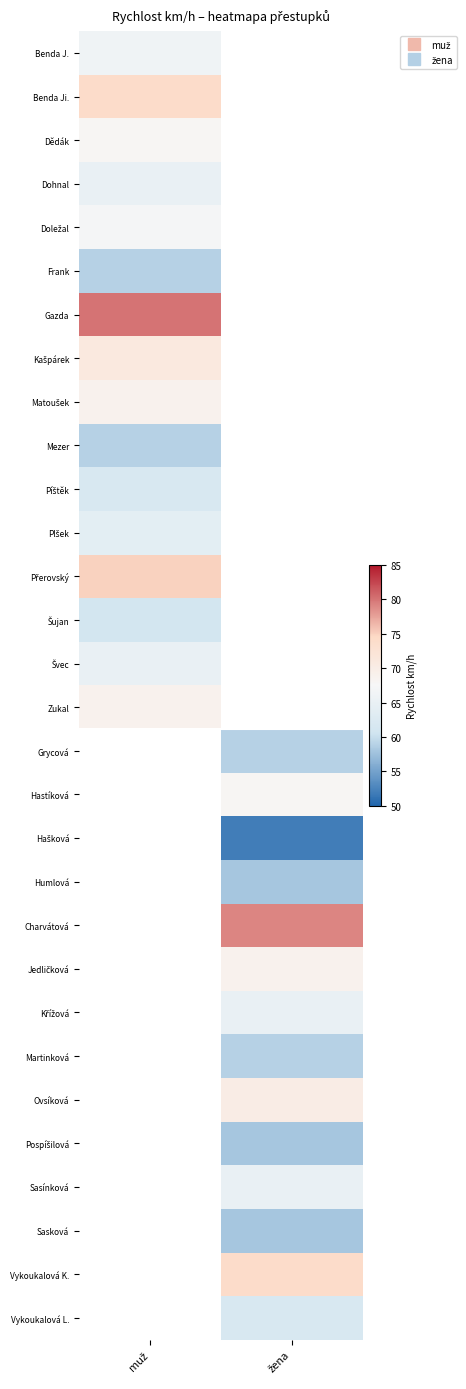

How many data points does each series have?

2